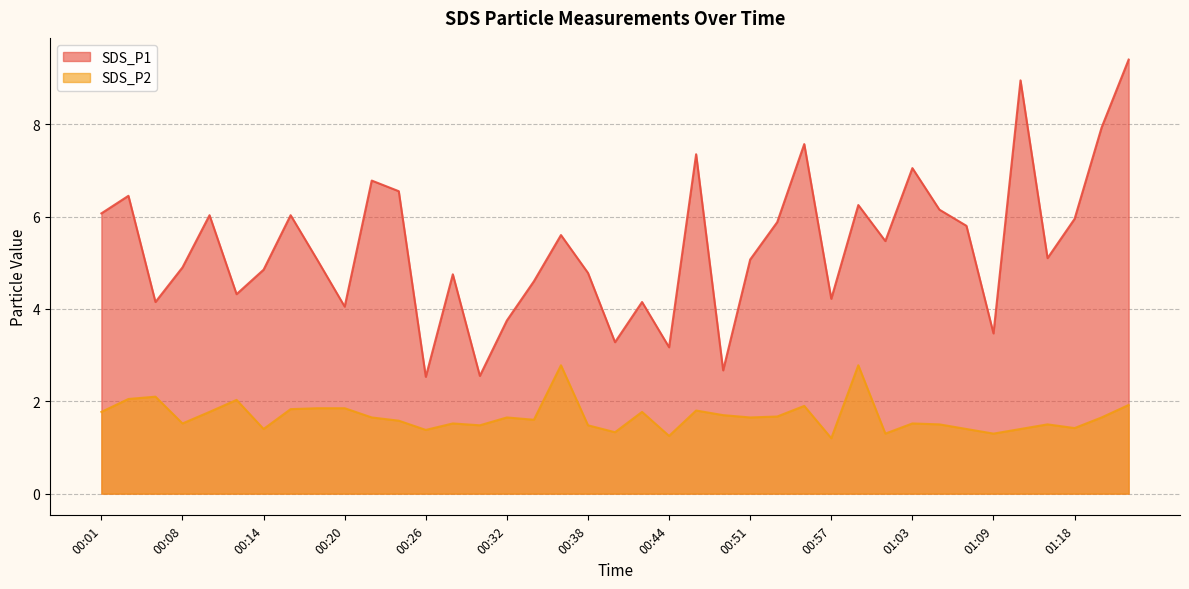

Reading left to right, list all the values displayed in this chart.

SDS_P1: 6.1	6.5	4.2	4.9	6.0	4.3	4.8	6.0	5.0	4.0	6.8	6.5	2.5	4.8	2.5	3.8	4.6	5.6	4.8	3.3	4.2	3.2	7.3	2.7	5.1	5.9	7.6	4.2	6.2	5.5	7.0	6.2	5.8	3.5	8.9	5.1	6.0	7.9	9.4
SDS_P2: 1.8	2.0	2.1	1.5	1.8	2.0	1.4	1.8	1.9	1.9	1.6	1.6	1.4	1.5	1.5	1.6	1.6	2.8	1.5	1.3	1.8	1.2	1.8	1.7	1.6	1.7	1.9	1.2	2.8	1.3	1.5	1.5	1.4	1.3	1.4	1.5	1.4	1.6	1.9